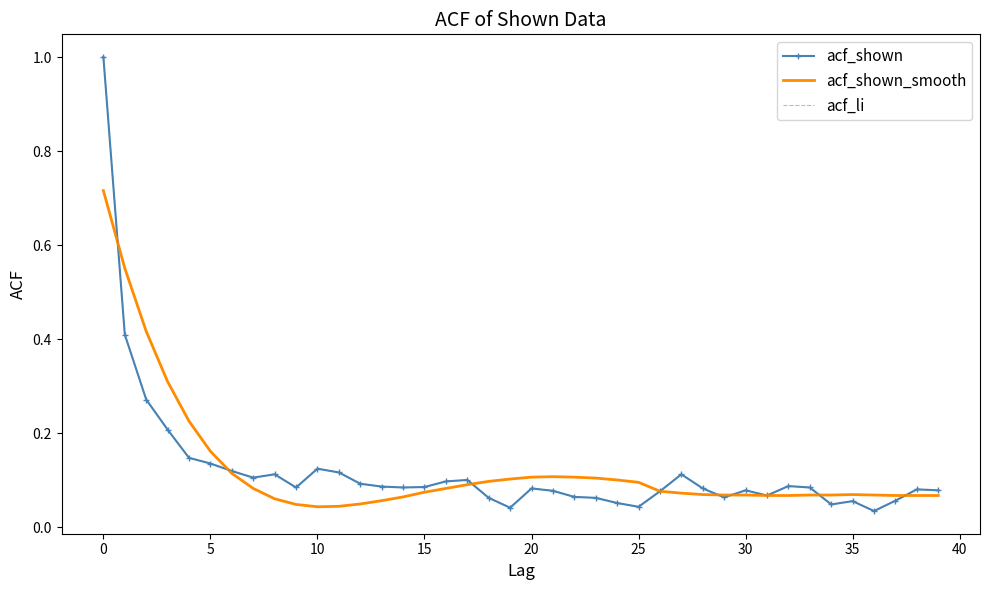

True or false: acf_shown and acf_li intersect in this chart.

False